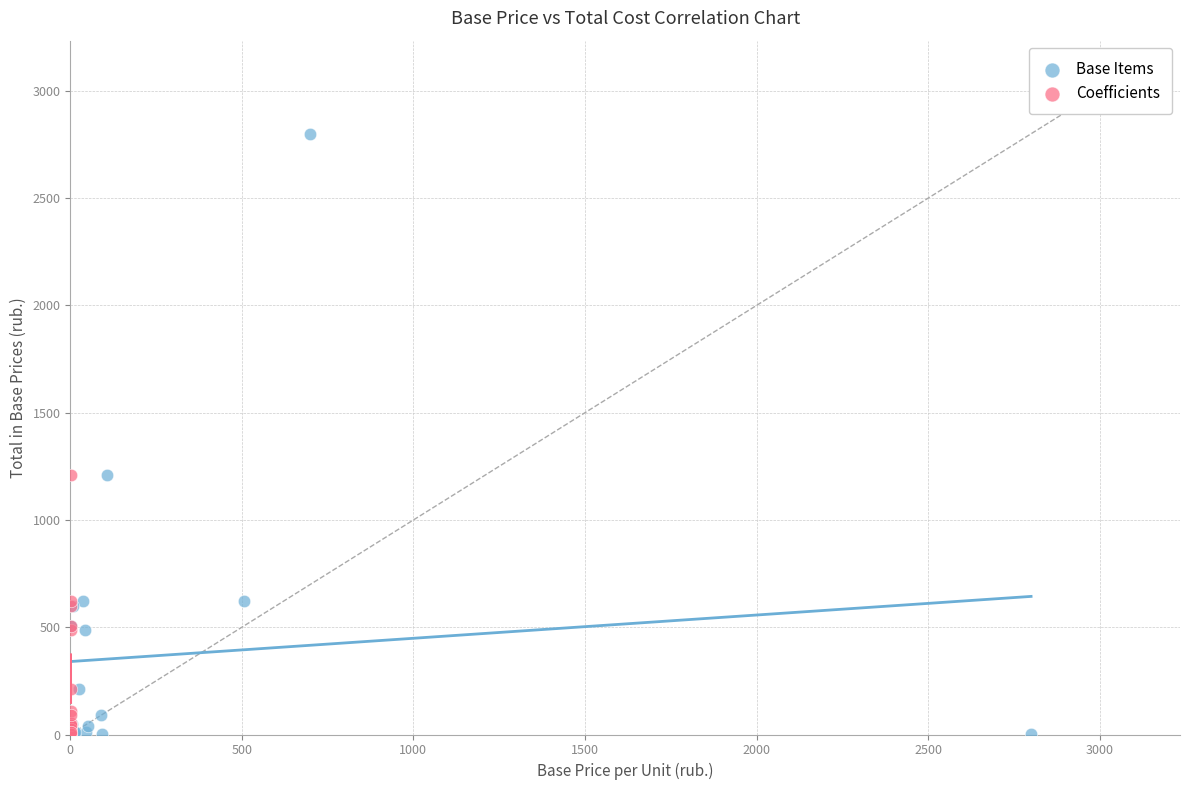

Which series reaches the maximum Y coordinate?

Base Items